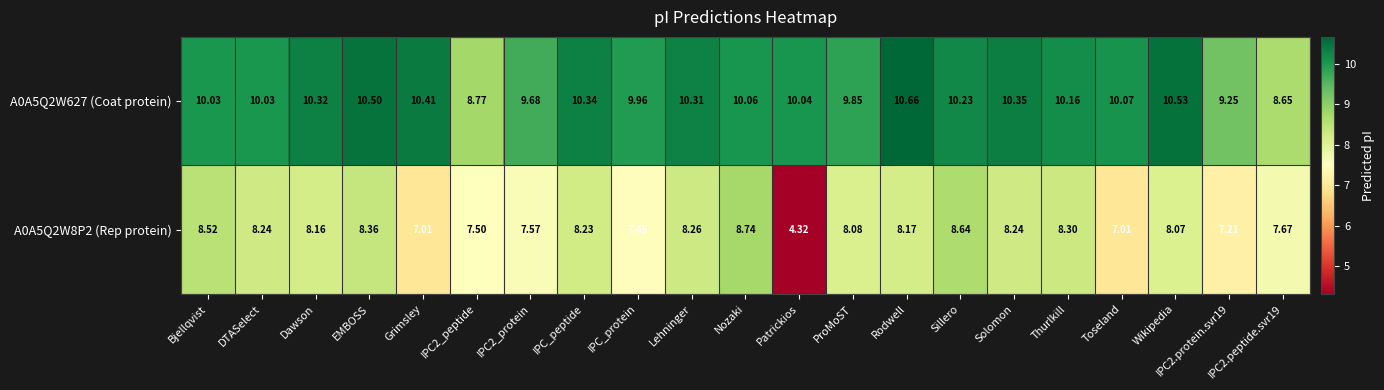

Is the value of A0A5Q2W627 (Coat protein) at IPC2.peptide.svr19 greater than the value of A0A5Q2W8P2 (Rep protein) at Toseland?

Yes